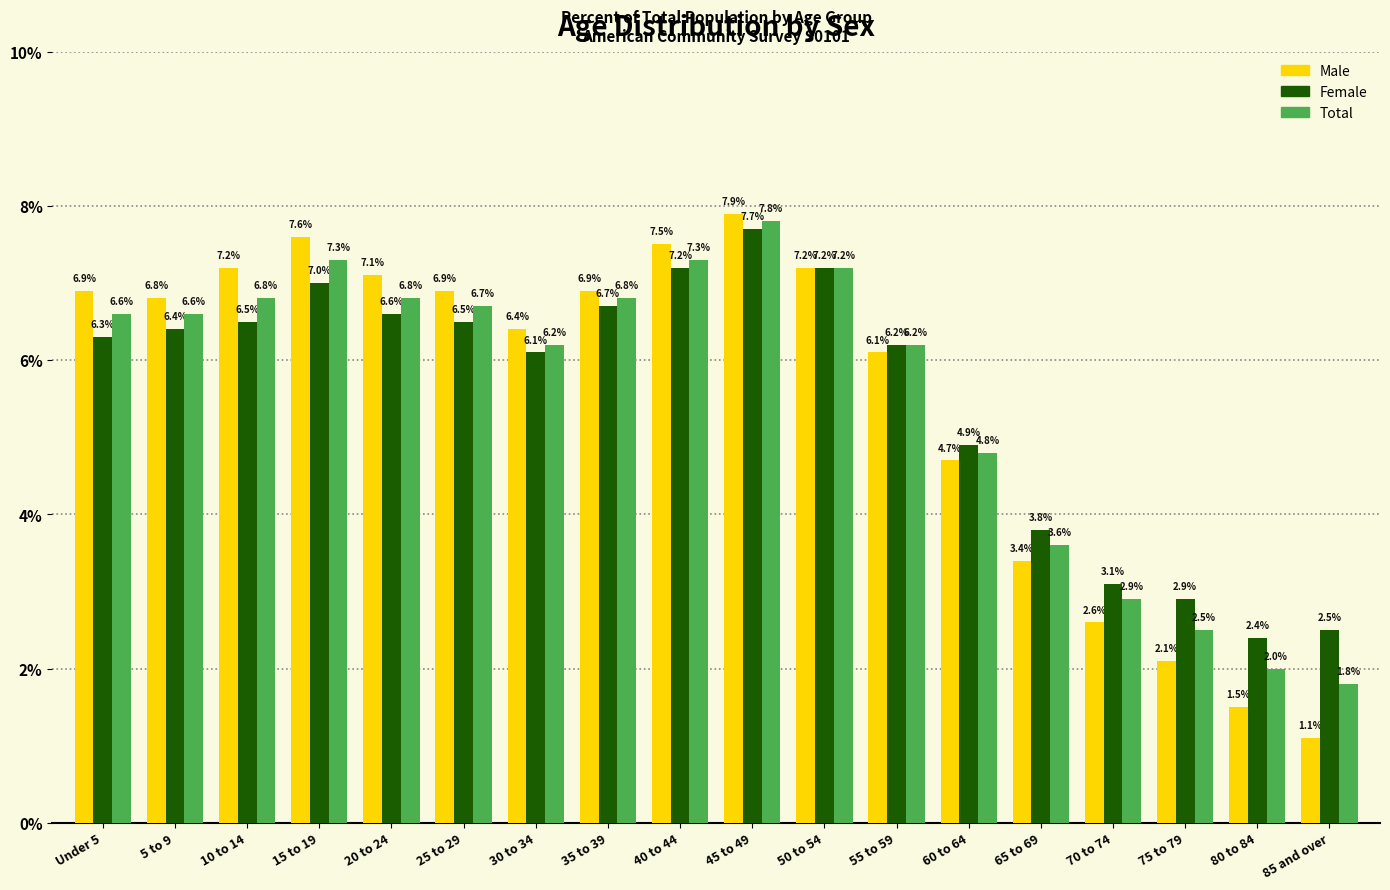

At how many categories does at least one series exceed 1?

18